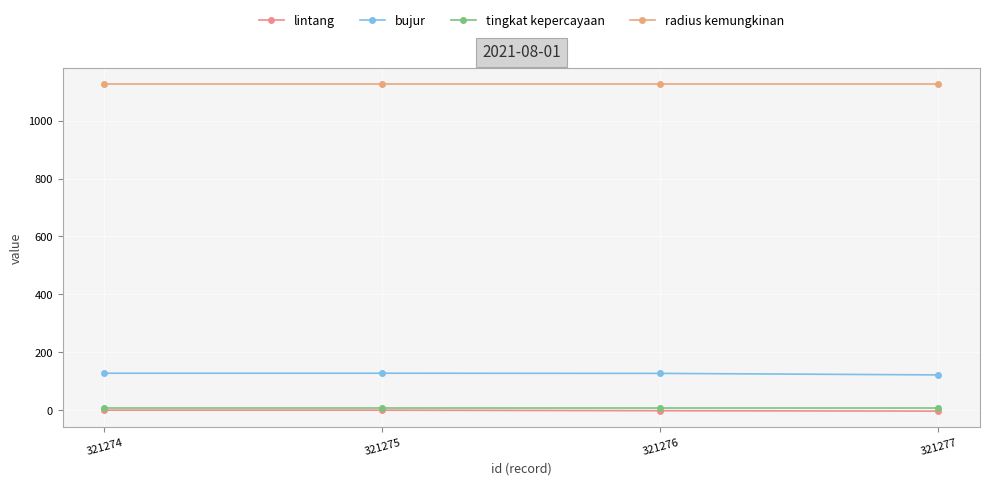

What is the smallest value displayed?

-2.8